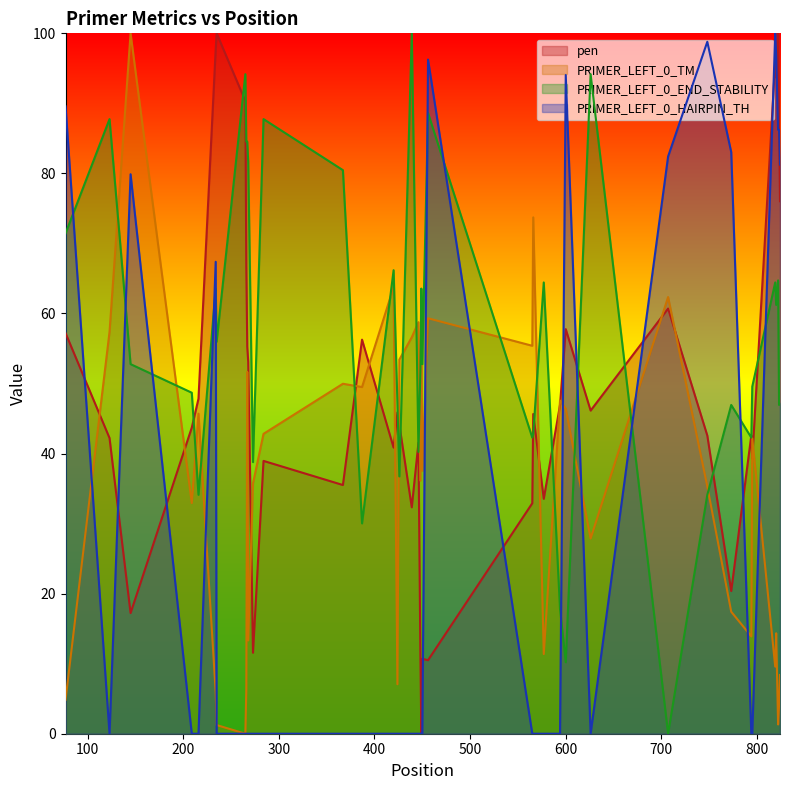

In PRIMER_LEFT_0_TM, how many points are higher than both neighbors (excluding endpoints)?

13